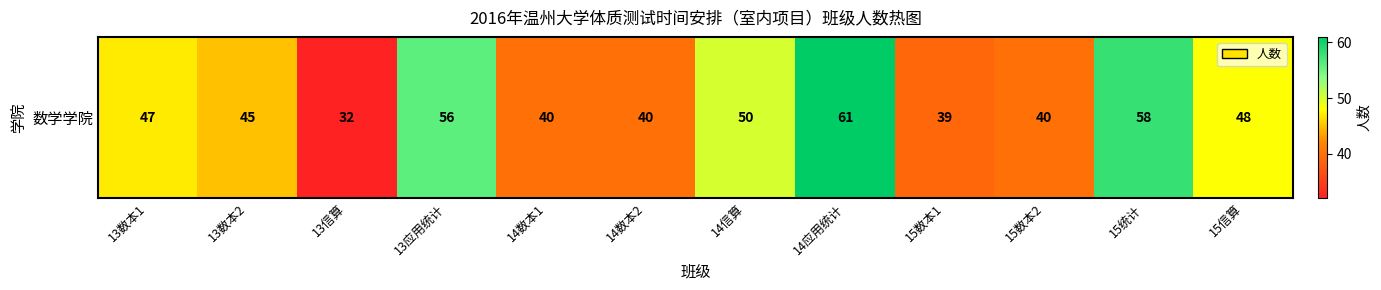

List the labels in order of value, smallest first.

13信算, 15数本1, 14数本1, 14数本2, 15数本2, 13数本2, 13数本1, 15信算, 14信算, 13应用统计, 15统计, 14应用统计